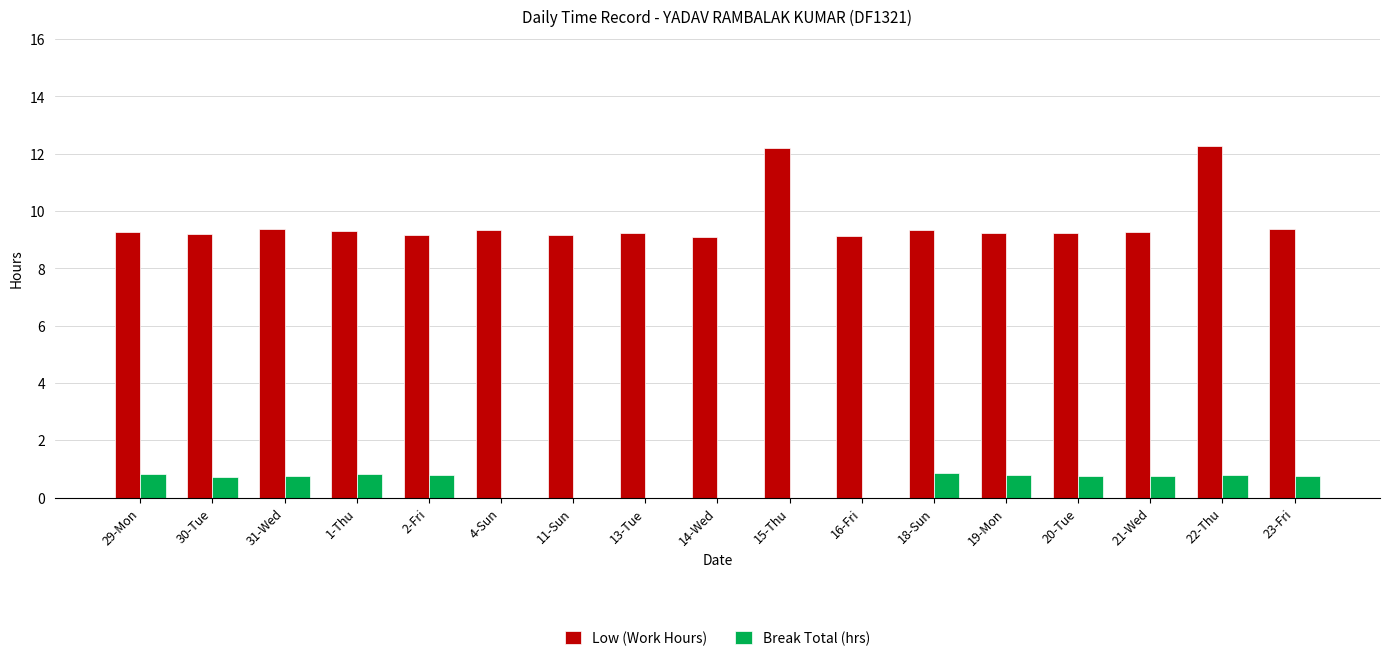

What is the maximum value for Break Total (hrs)?

0.8